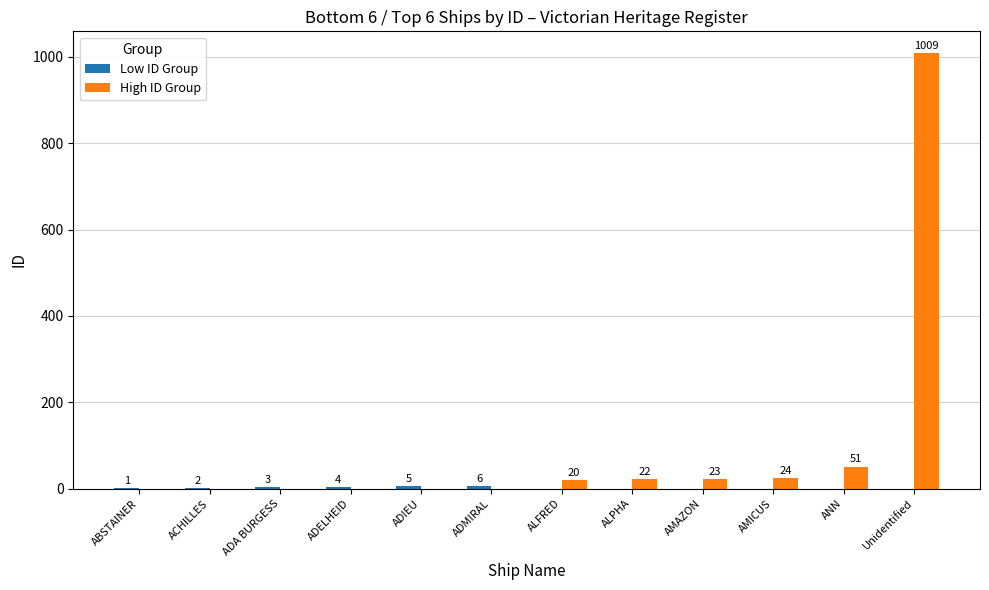

How many series are shown in this chart?

2